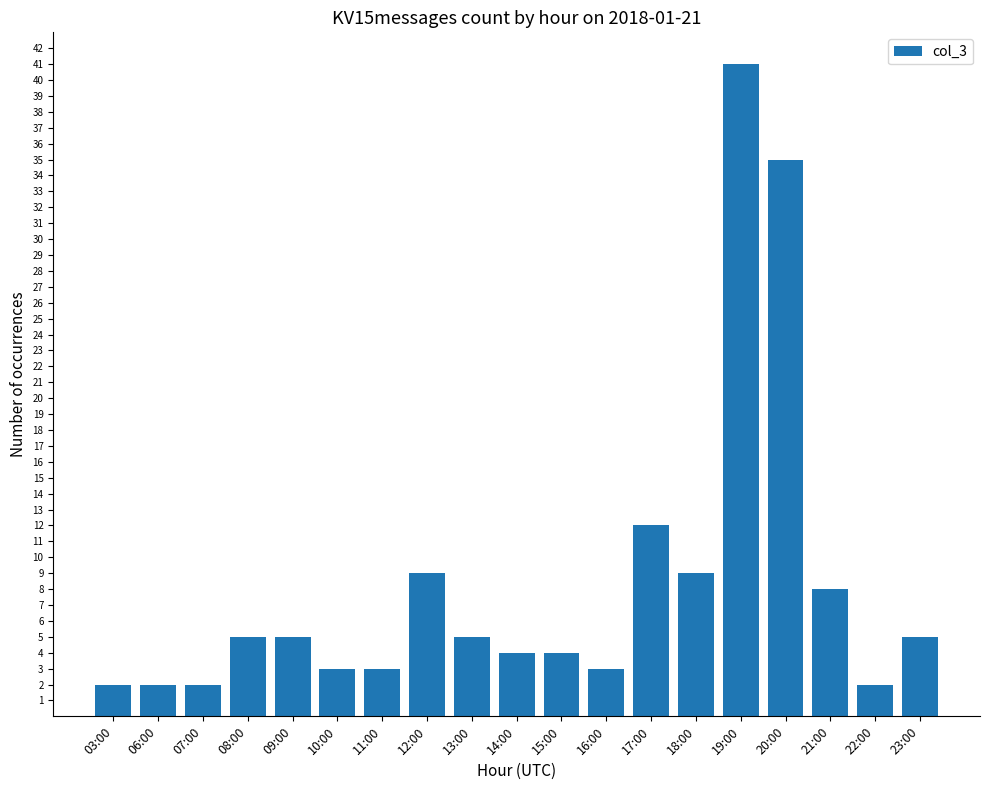

What is the difference between the second highest and minimum values?

33